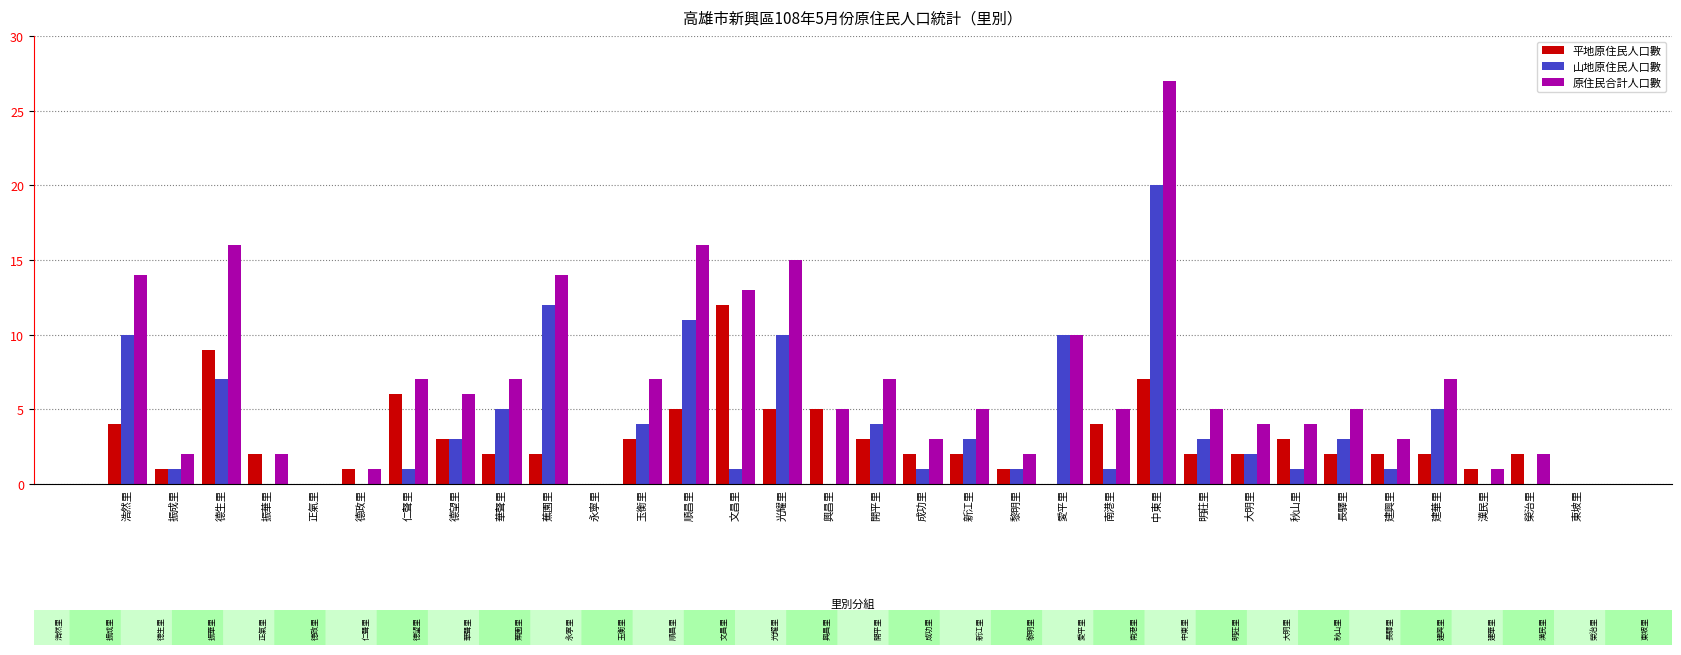

The value of 山地原住民人口數 at 中東里 is 7. True or false?

False